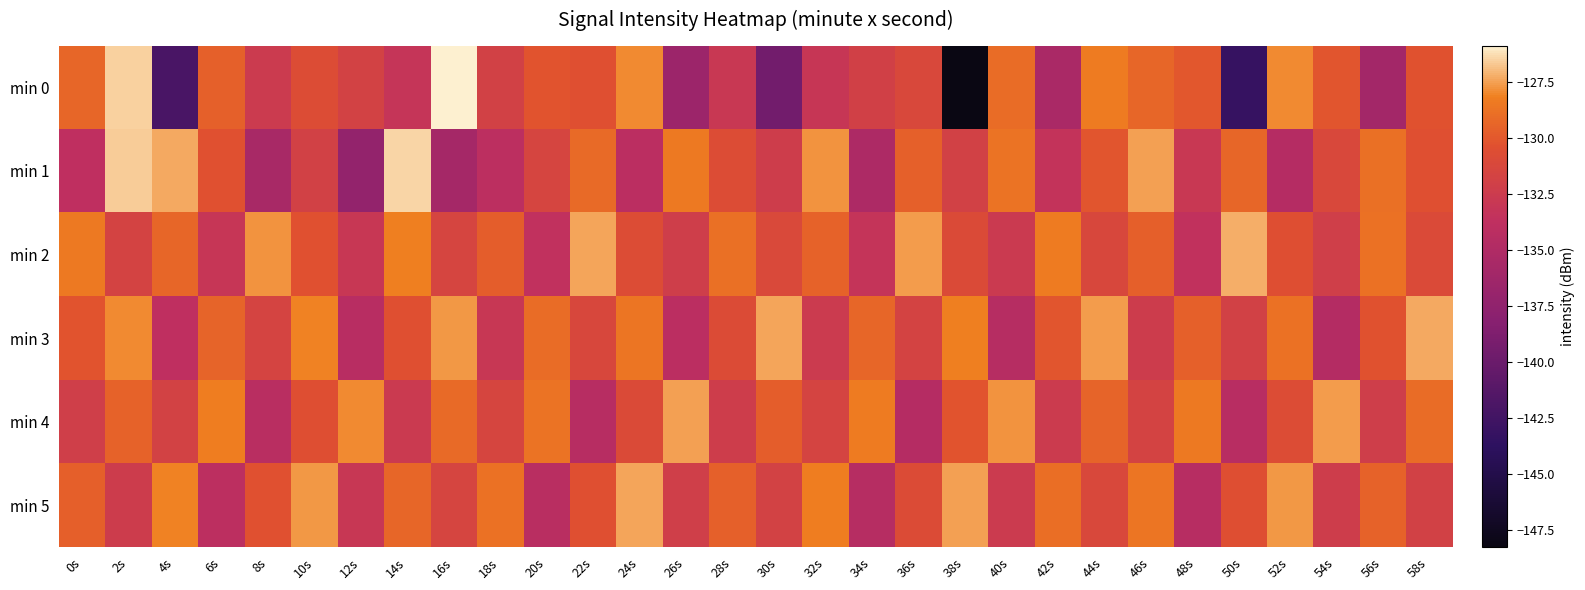

Reading left to right, what are all the values shown in this chart?

min 0: 0s=-129.3	2s=-126.6	4s=-142.0	6s=-129.6	8s=-132.6	10s=-130.8	12s=-131.8	14s=-133.2	16s=-125.9	18s=-131.9	20s=-130.2	22s=-130.5	24s=-127.9	26s=-136.6	28s=-132.8	30s=-139.5	32s=-133.0	34s=-132.0	36s=-131.2	38s=-148.3	40s=-129.1	42s=-135.4	44s=-128.4	46s=-129.3	48s=-130.0	50s=-143.2	52s=-128.0	54s=-130.1	56s=-136.0	58s=-130.3
min 1: 0s=-133.8	2s=-126.7	4s=-127.3	6s=-130.4	8s=-135.7	10s=-131.8	12s=-137.3	14s=-126.5	16s=-135.8	18s=-134.0	20s=-131.5	22s=-129.2	24s=-134.1	26s=-128.5	28s=-130.7	30s=-132.3	32s=-127.8	34s=-135.2	36s=-129.6	38s=-131.9	40s=-128.7	42s=-133.4	44s=-130.1	46s=-127.5	48s=-132.8	50s=-129.3	52s=-134.6	54s=-131.2	56s=-128.9	58s=-130.5
min 2: 0s=-128.5	2s=-131.7	4s=-129.3	6s=-133.1	8s=-127.8	10s=-130.4	12s=-132.9	14s=-128.2	16s=-131.5	18s=-129.8	20s=-133.6	22s=-127.4	24s=-130.7	26s=-132.2	28s=-128.9	30s=-131.1	32s=-129.5	34s=-133.3	36s=-127.6	38s=-130.9	40s=-132.7	42s=-128.4	44s=-131.3	46s=-129.7	48s=-133.5	50s=-127.2	52s=-130.6	54s=-132.1	56s=-128.8	58s=-131.0
min 3: 0s=-130.2	2s=-127.9	4s=-133.8	6s=-129.4	8s=-131.6	10s=-128.1	12s=-134.3	14s=-130.5	16s=-127.7	18s=-132.9	20s=-129.1	22s=-131.3	24s=-128.6	26s=-134.1	28s=-130.8	30s=-127.4	32s=-132.6	34s=-129.3	36s=-131.7	38s=-128.2	40s=-134.5	42s=-130.1	44s=-127.6	46s=-132.4	48s=-129.6	50s=-131.9	52s=-128.8	54s=-134.7	56s=-130.3	58s=-127.3
min 4: 0s=-132.1	2s=-129.5	4s=-131.8	6s=-128.3	8s=-134.2	10s=-130.6	12s=-127.9	14s=-132.7	16s=-129.2	18s=-131.4	20s=-128.7	22s=-134.4	24s=-130.9	26s=-127.5	28s=-132.3	30s=-129.8	32s=-131.6	34s=-128.4	36s=-134.6	38s=-130.2	40s=-127.8	42s=-132.5	44s=-129.4	46s=-131.7	48s=-128.5	50s=-134.3	52s=-130.7	54s=-127.6	56s=-132.2	58s=-129.1
min 5: 0s=-129.7	2s=-132.4	4s=-128.1	6s=-134.0	8s=-130.4	10s=-127.7	12s=-132.9	14s=-129.3	16s=-131.5	18s=-128.8	20s=-134.2	22s=-130.5	24s=-127.4	26s=-132.1	28s=-129.6	30s=-131.8	32s=-128.3	34s=-134.5	36s=-130.8	38s=-127.5	40s=-132.6	42s=-129.0	44s=-131.2	46s=-128.6	48s=-134.4	50s=-130.6	52s=-127.7	54s=-132.3	56s=-129.5	58s=-131.9